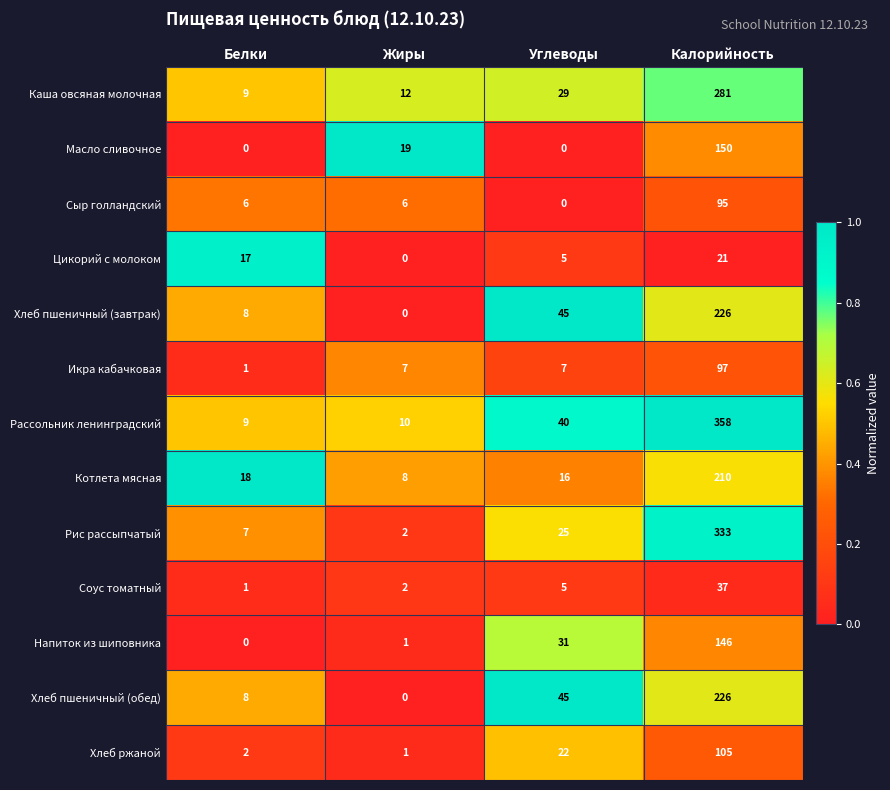

The value of Соус томатный at Углеводы is 7. True or false?

False